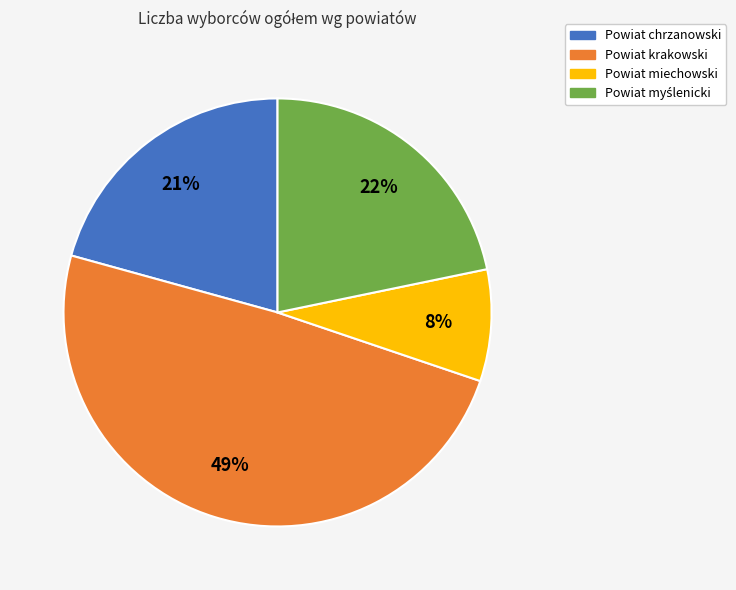

To the nearest percent, what is the difference between the largest and smallest slice percentages?

41%